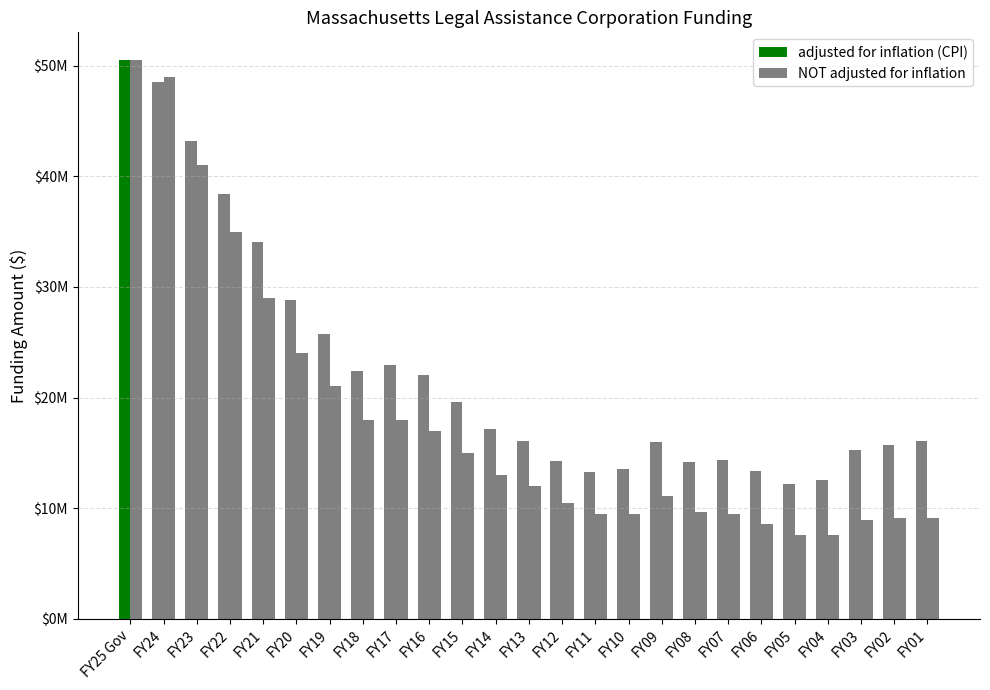

Is it true that NOT adjusted for inflation equals 2511571 at FY05?

False